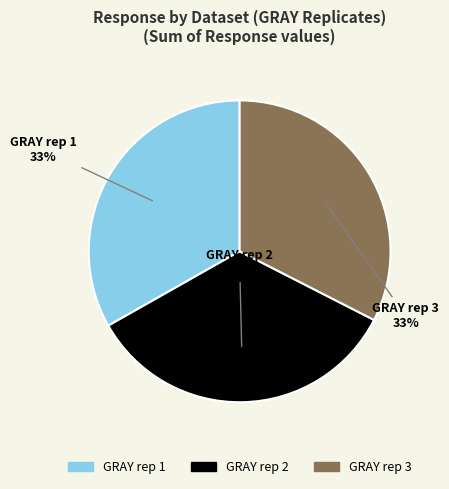

What is the ratio of the value at GRAY rep 3 to the value at GRAY rep 1?

1.0